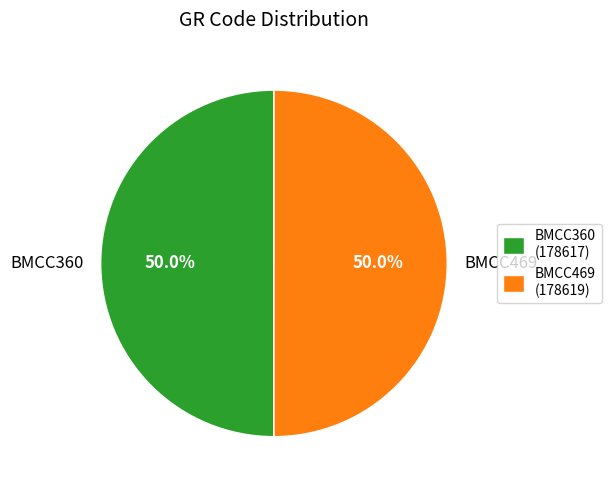

What percentage is NOT represented by BMCC360?

50.0%